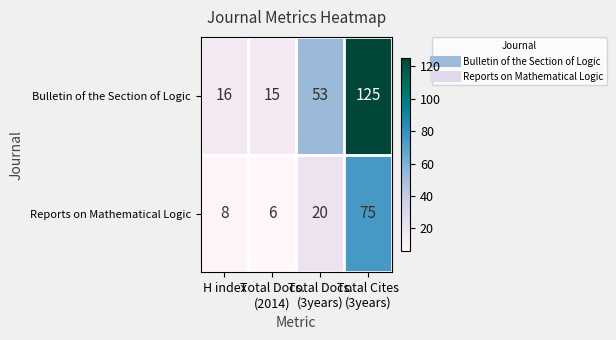

What is the difference between the highest and lowest values at Total Docs.
(2014)?

9